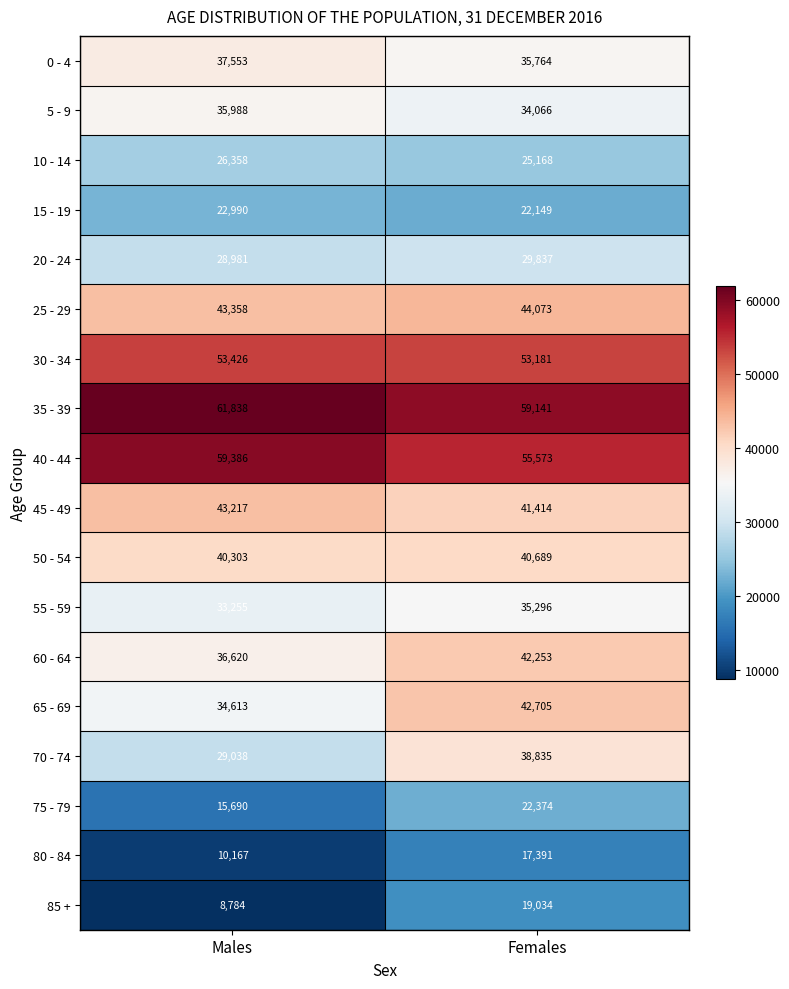

At which category is the sum across all series the highest?

Females